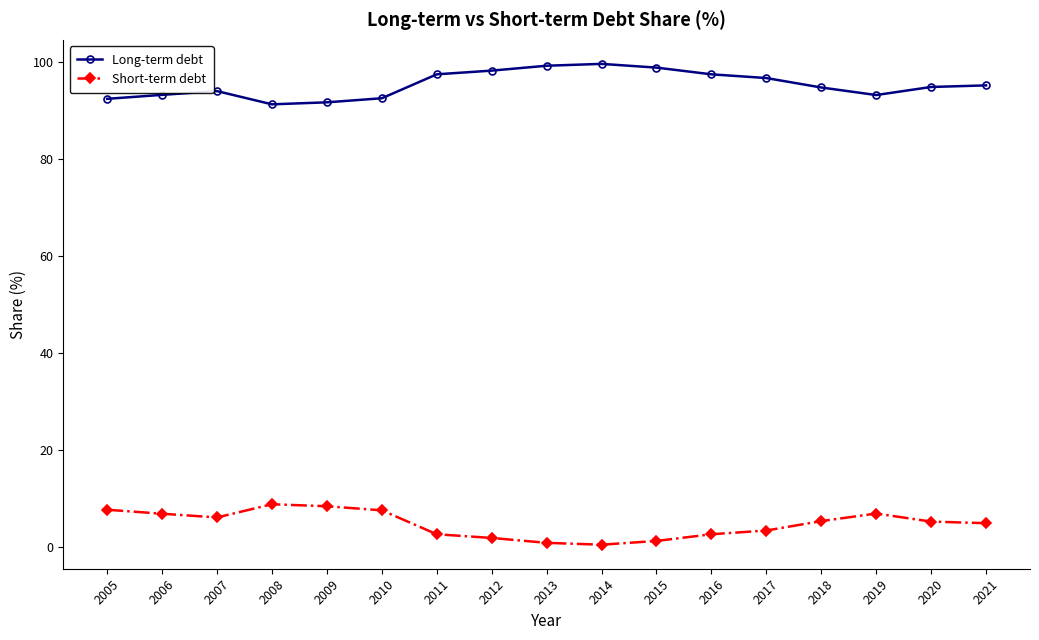

What is the difference between the second highest and minimum values in the Long-term debt series?

8.0